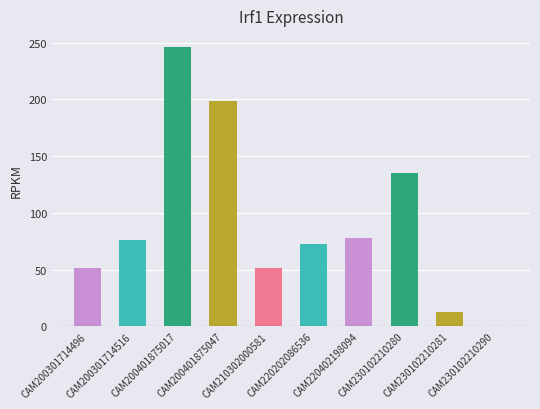

Which category has the highest value across all series?

CAM200401875017